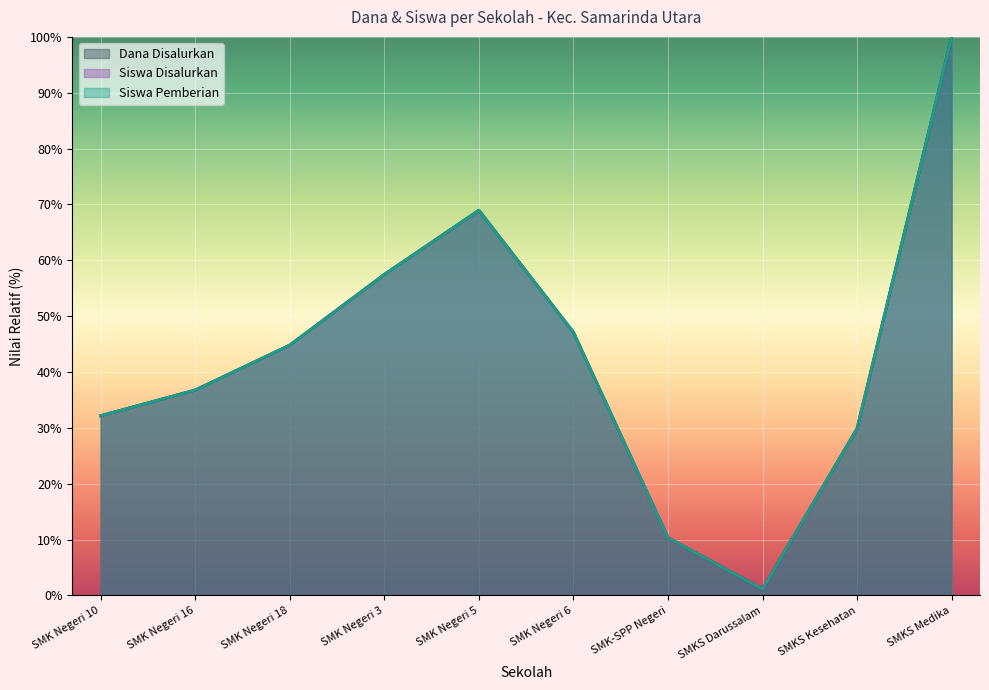

True or false: Dana Disalurkan and Siswa Pemberian cross at least once.

False